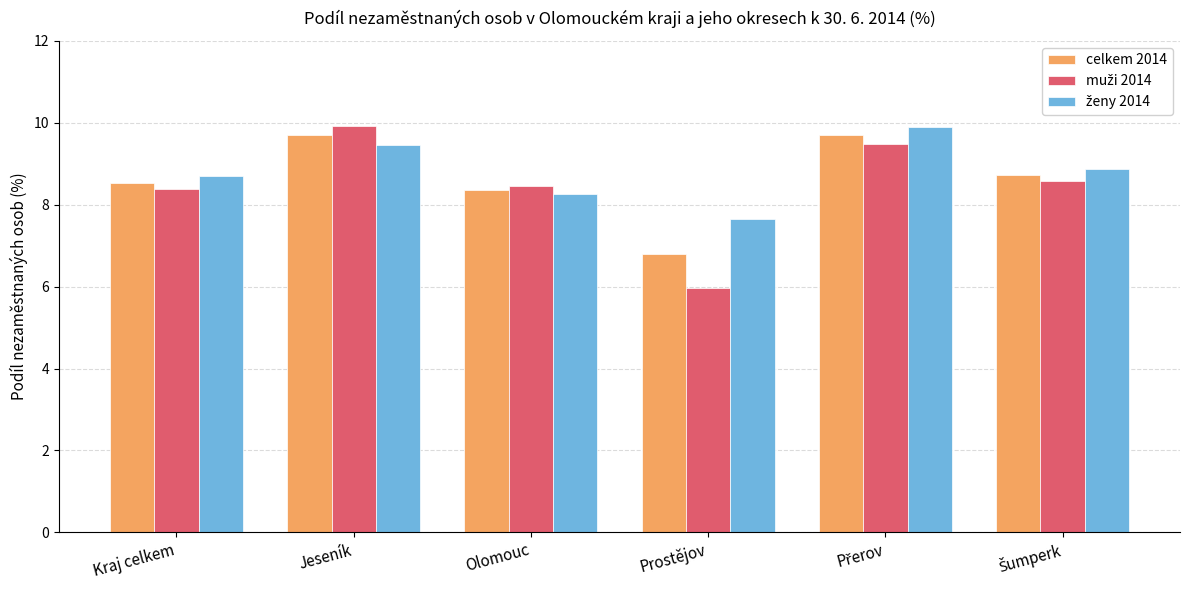

Which category has the lowest value across all series?

Prostějov